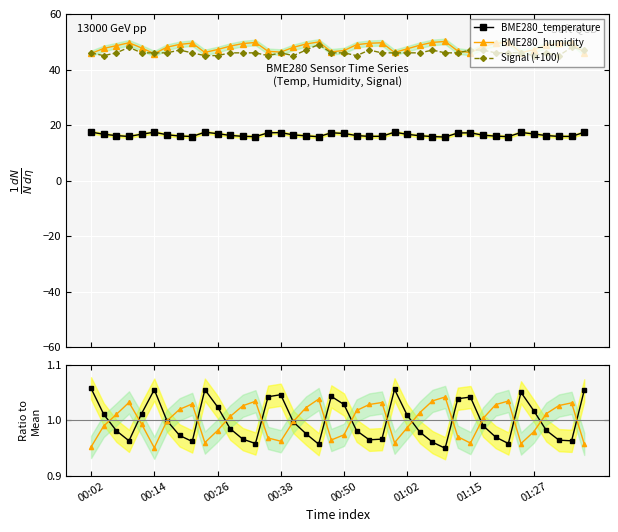

What is the label of the 19th point from the left?

18